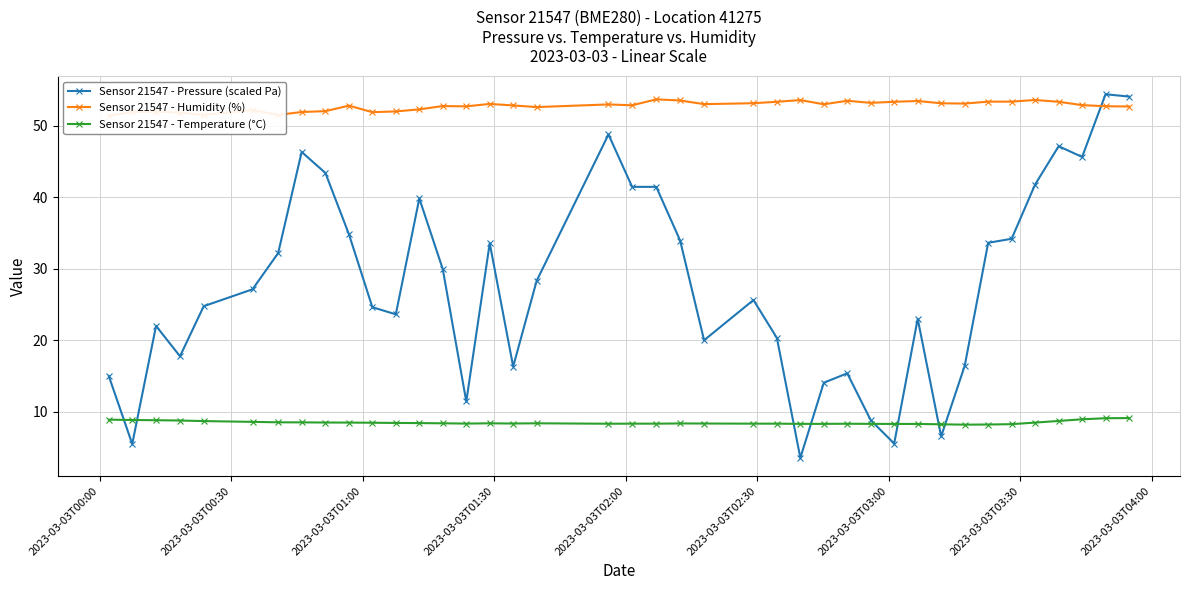

What is the lowest value of the Sensor 21547 - Pressure (scaled Pa) series?

3.6